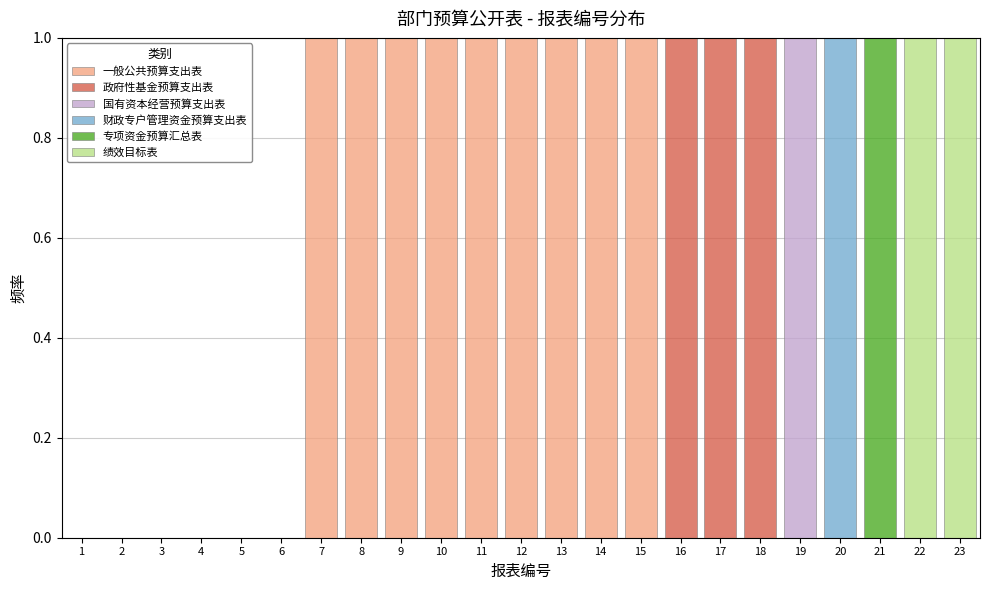

Reading left to right, list every stacked bar in this chart as the range it spans on the x-axis followed by its total height. The values are not printed on the chart, so give them approximately, as read against the axis.

0.5 to 1.5: 0
1.5 to 2.5: 0
2.5 to 3.5: 0
3.5 to 4.5: 0
4.5 to 5.5: 0
5.5 to 6.5: 0
6.5 to 7.5: 1
7.5 to 8.5: 1
8.5 to 9.5: 1
9.5 to 10.5: 1
10.5 to 11.5: 1
11.5 to 12.5: 1
12.5 to 13.5: 1
13.5 to 14.5: 1
14.5 to 15.5: 1
15.5 to 16.5: 1
16.5 to 17.5: 1
17.5 to 18.5: 1
18.5 to 19.5: 1
19.5 to 20.5: 1
20.5 to 21.5: 1
21.5 to 22.5: 1
22.5 to 23.5: 1